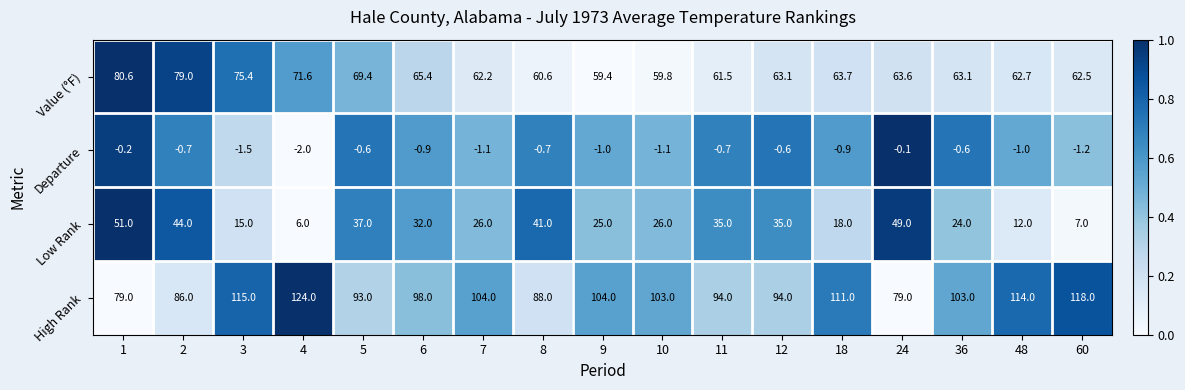

At which label is Value (°F) closest to 70?

5